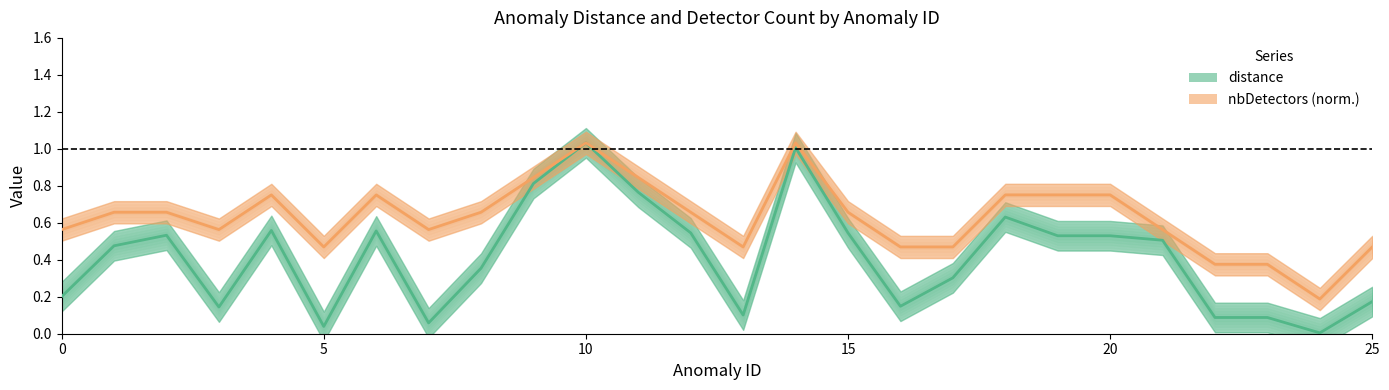

How many lines are shown in the chart?

2